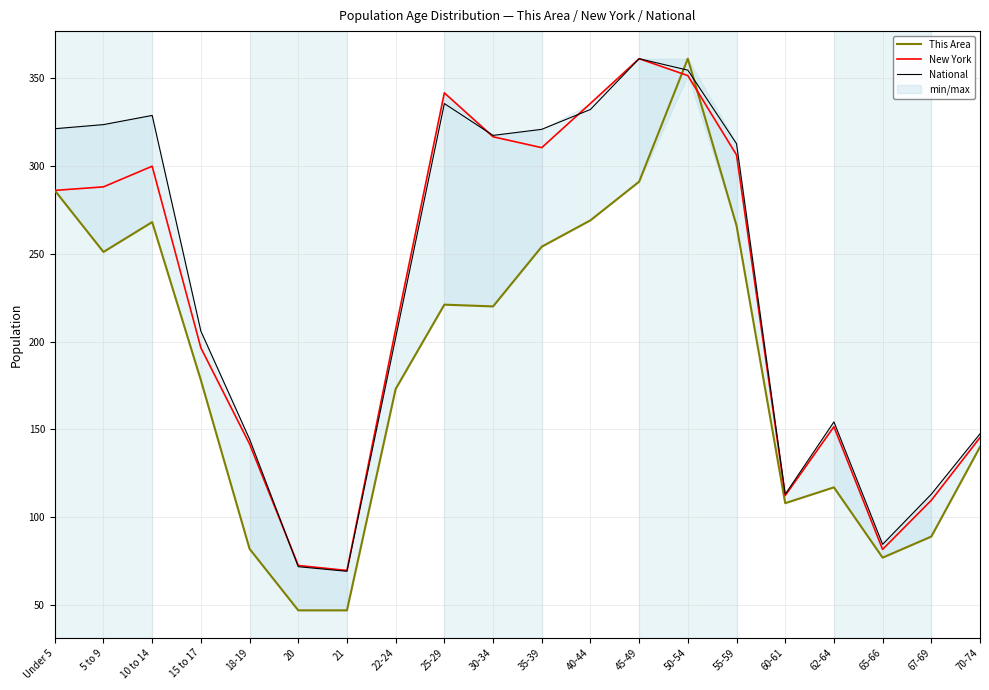

Rank the series by their maximum value, from lowest to highest.

This Area, New York, National